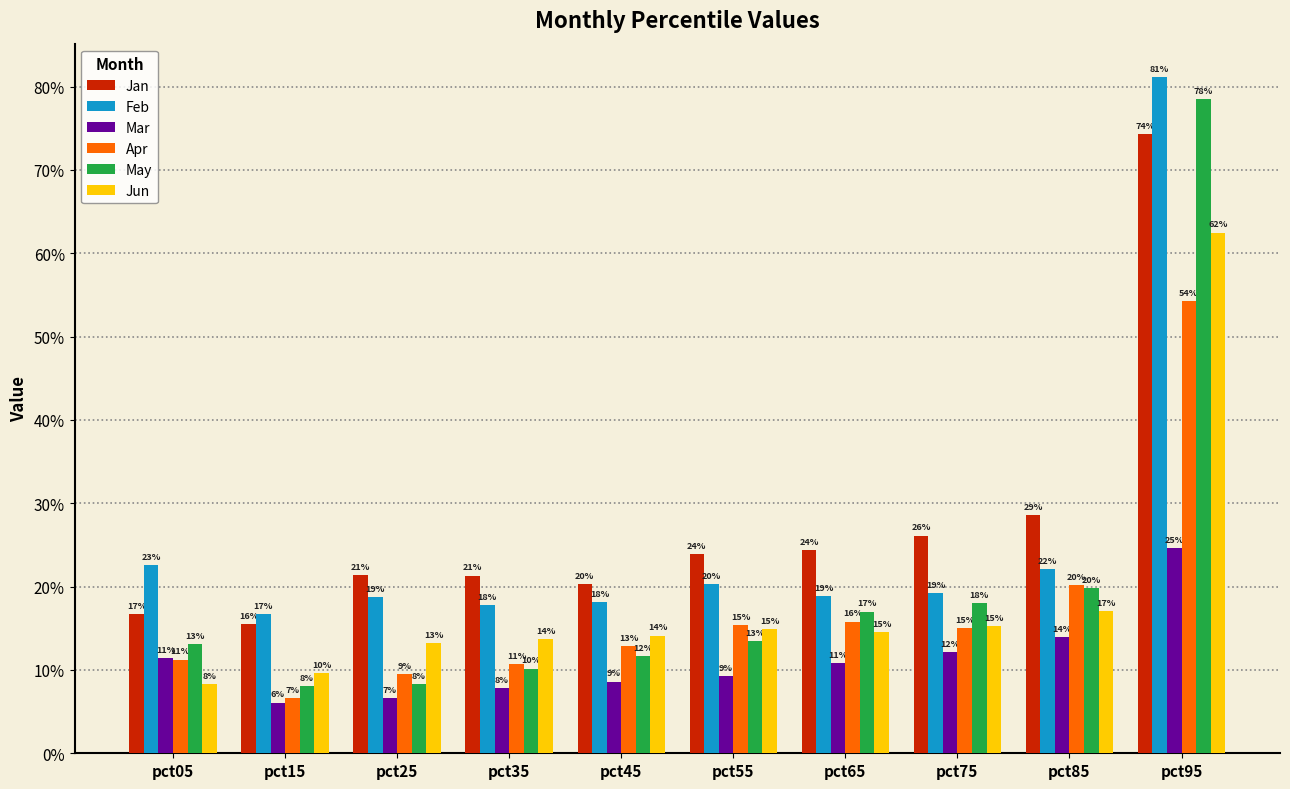

List the series in order of their peak value, lowest first.

Mar, Apr, Jun, Jan, May, Feb